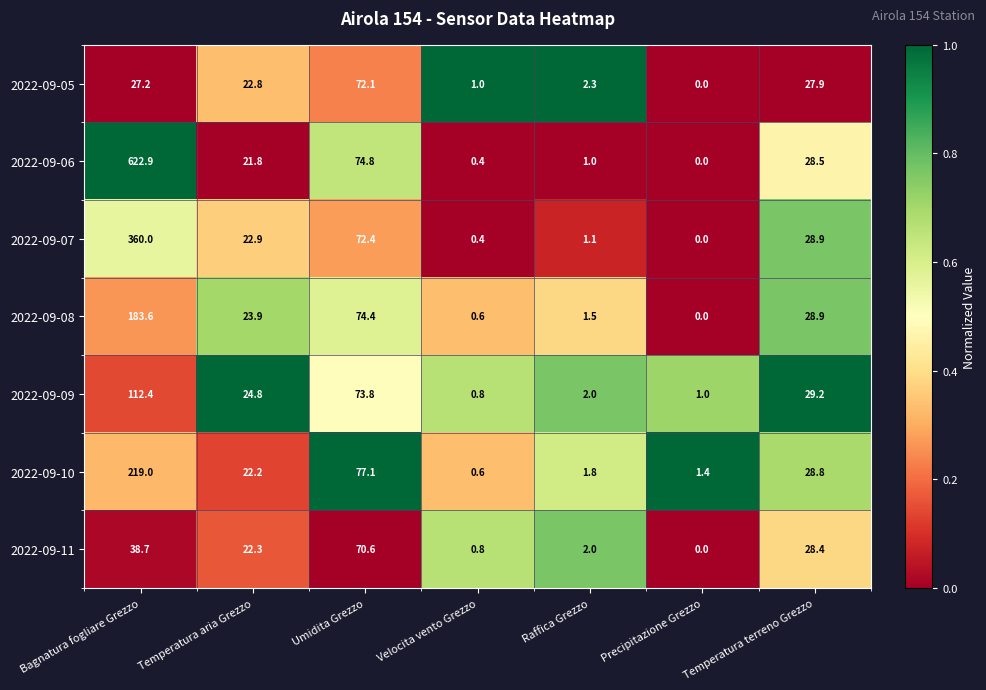

How many data points in 2022-09-07 are above 22?

4